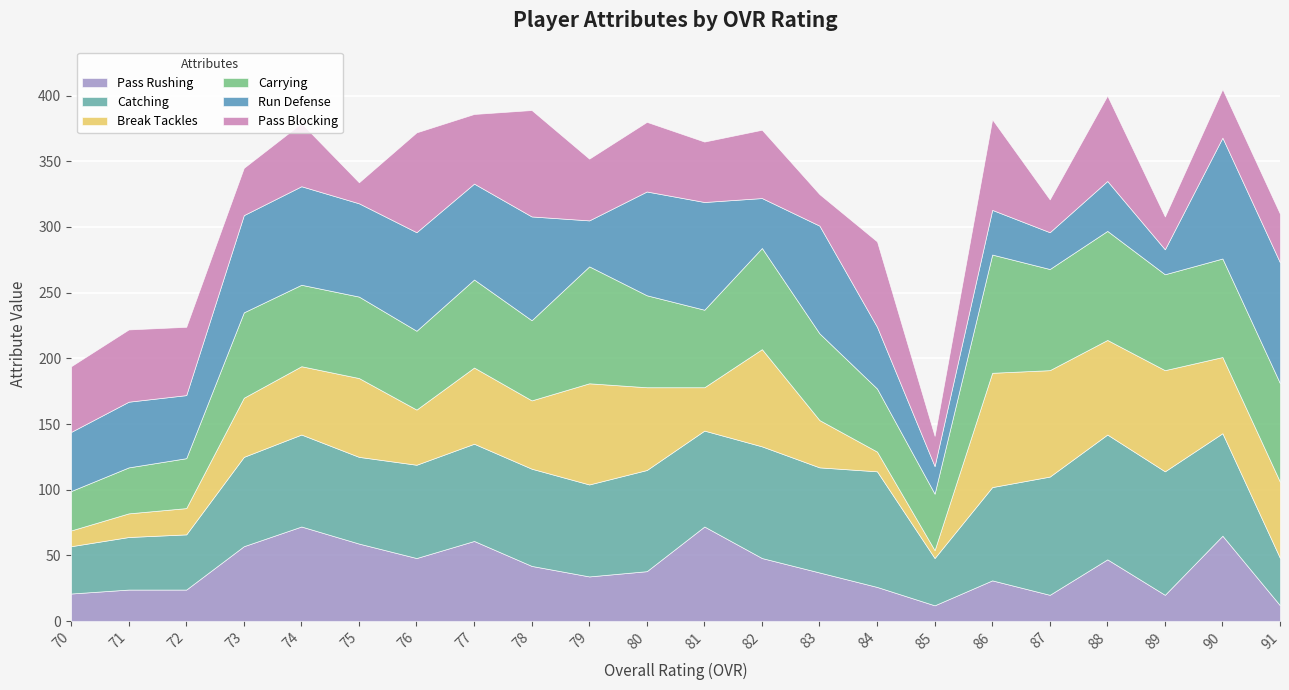

The value of Pass Rushing at 84 is 26. True or false?

True